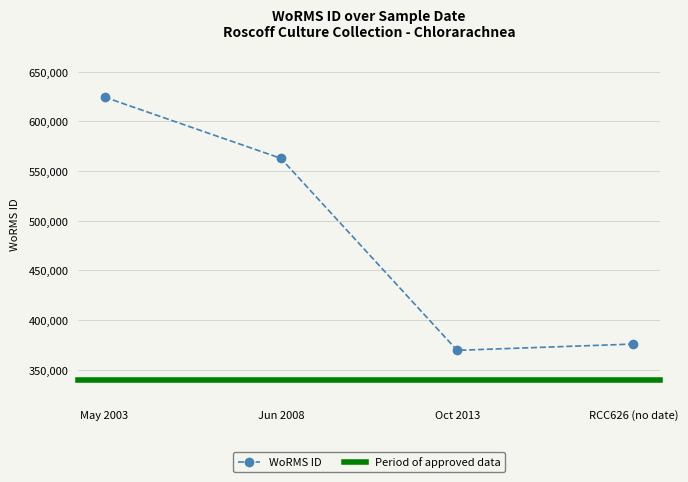

What is the lowest value of the WoRMS ID series?

369473